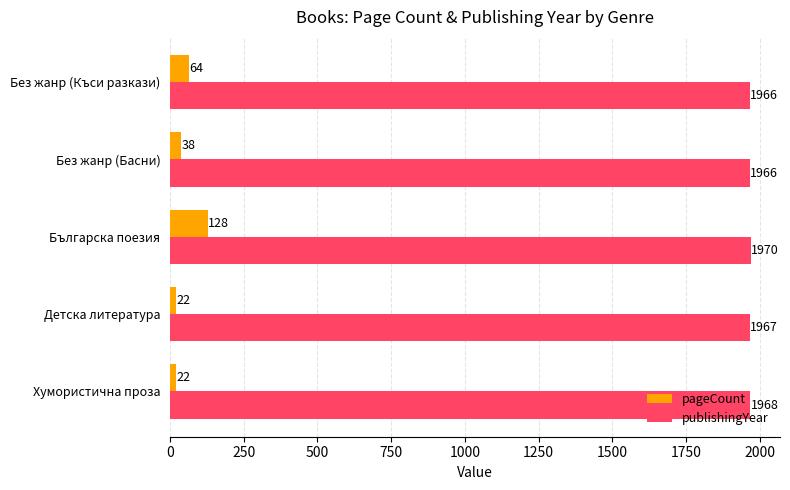

Which series changed the most between Хумористична проза and Детска литература?

publishingYear